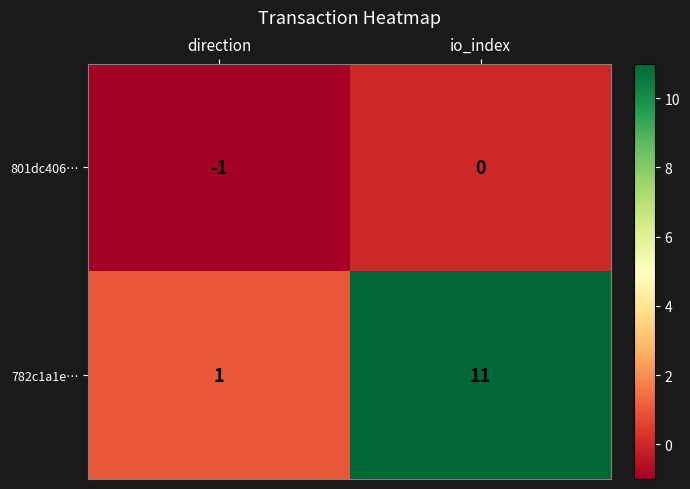

What is the difference between the highest and lowest values at io_index?

11